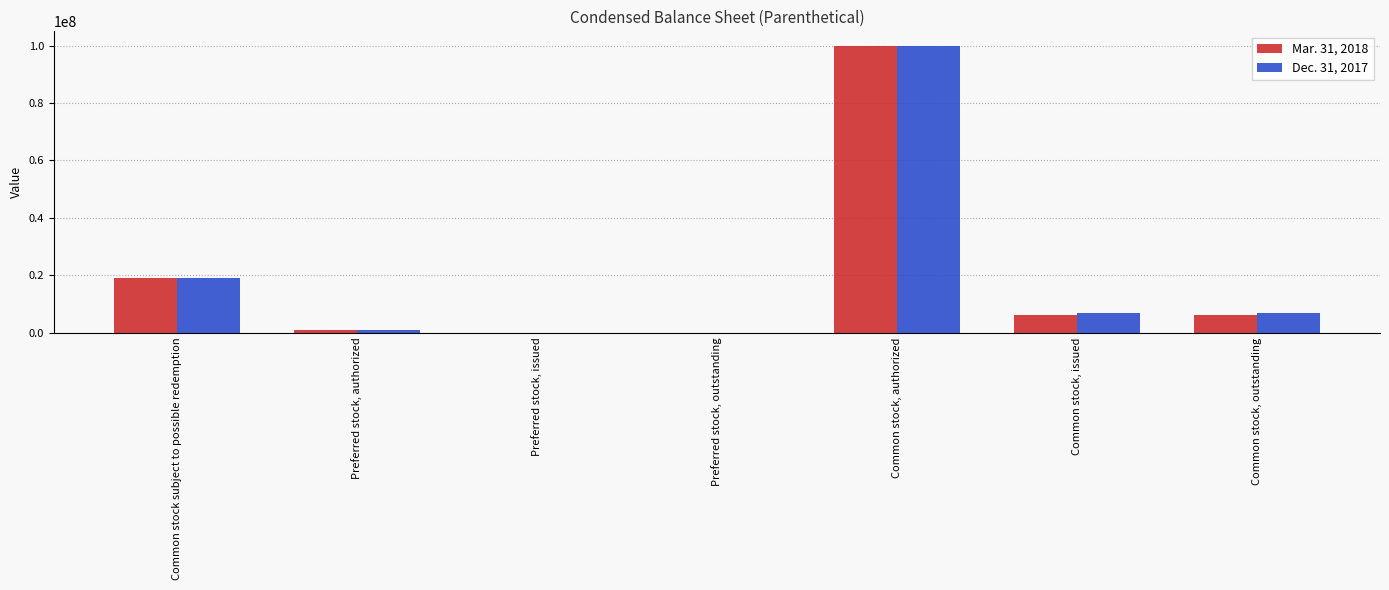

Are the bars grouped side by side (vs. stacked)?

Yes